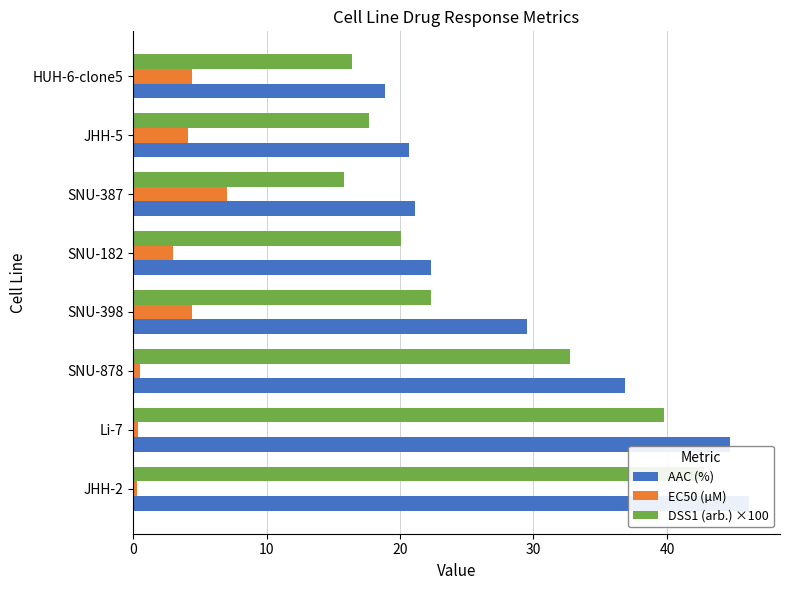

Which has a higher value, Li-7 or HUH-6-clone5?

Li-7